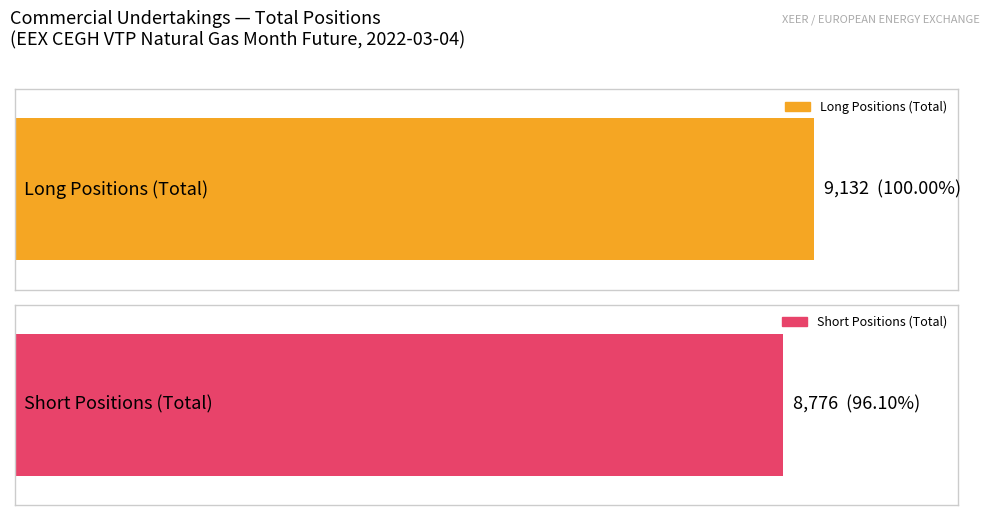

At how many categories does at least one series exceed 817?

1